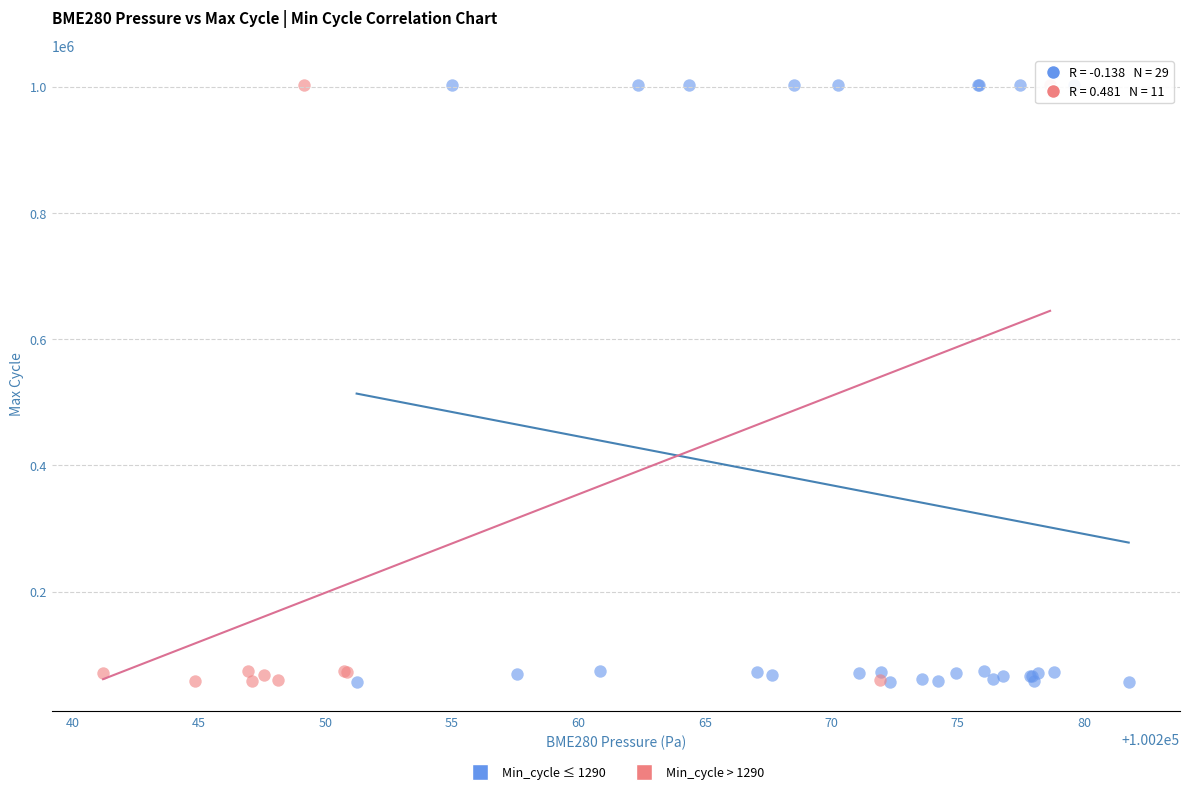

What are all the series names shown in the legend?

Min_cycle ≤ 1290, Min_cycle > 1290